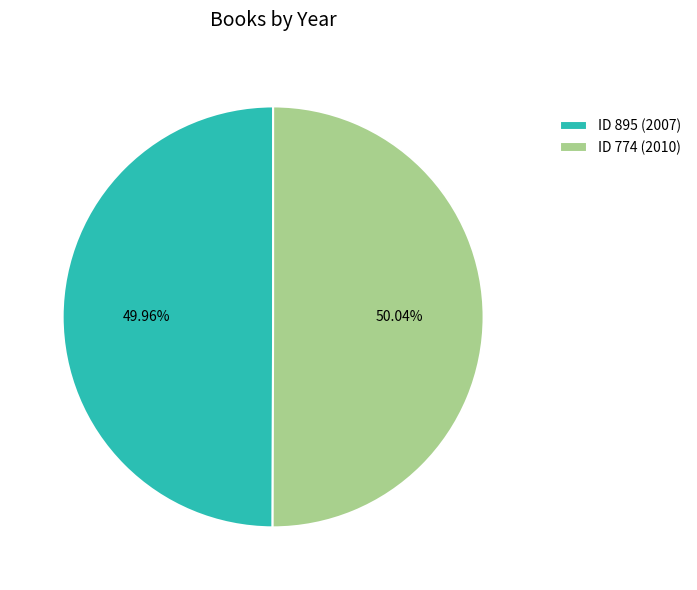

Is the sum of ID 895 (2007) and ID 774 (2010) greater than half?

Yes